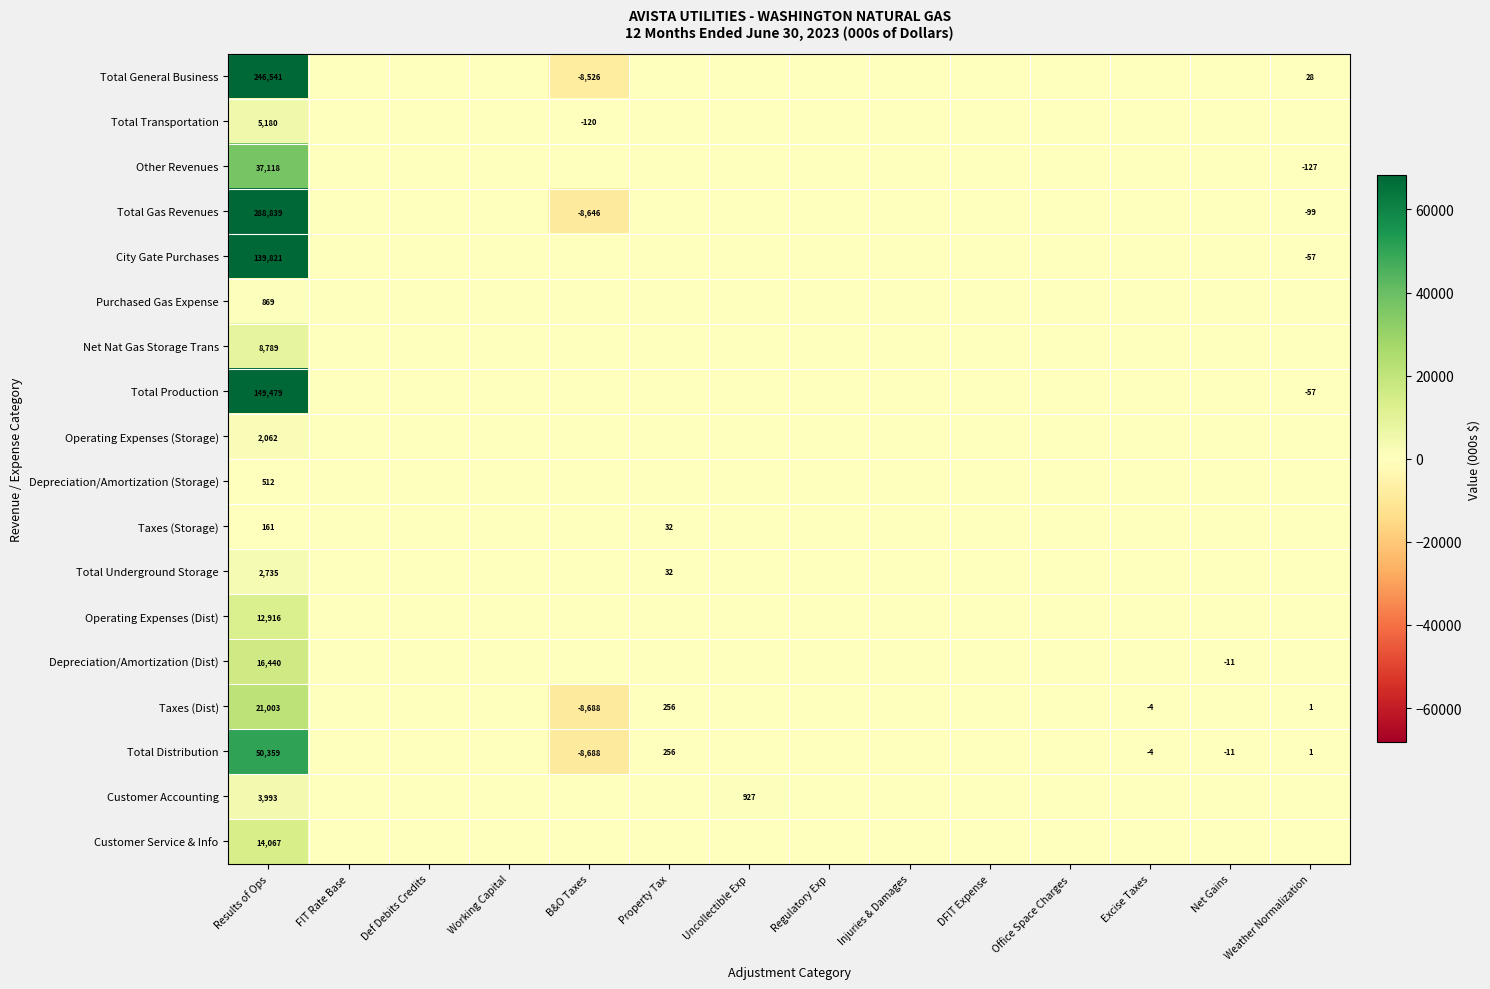

How many categories are shown in the chart?

14